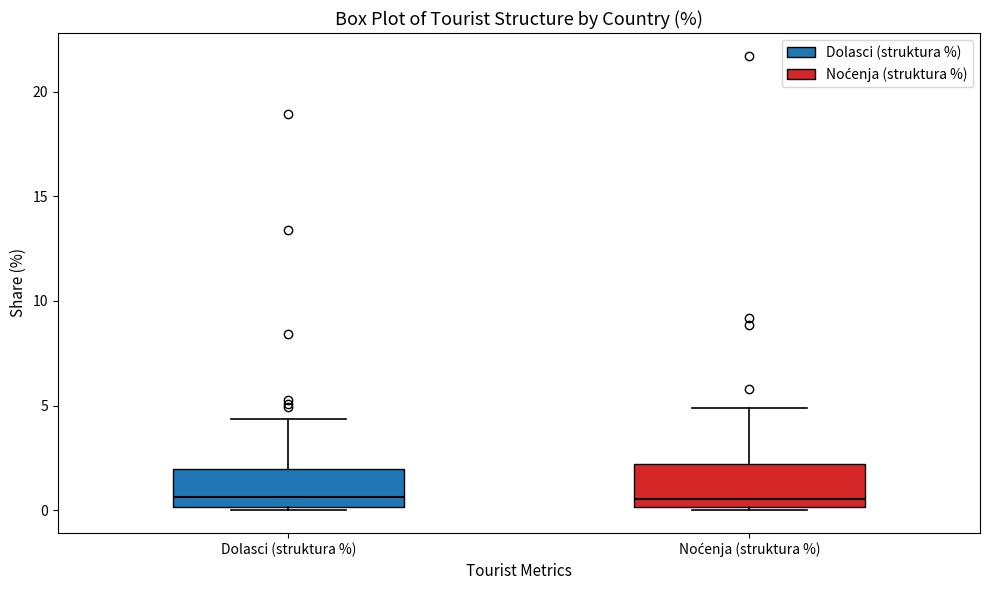

Where does the upper whisker of the box for Dolasci (struktura %) end on the y-axis? The values are not printed on the chart, so give them approximately, as read against the axis.

4.5